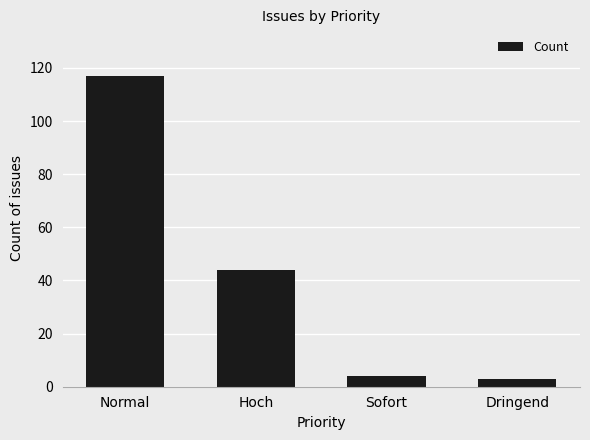

Which has a higher value, Normal or Hoch?

Normal